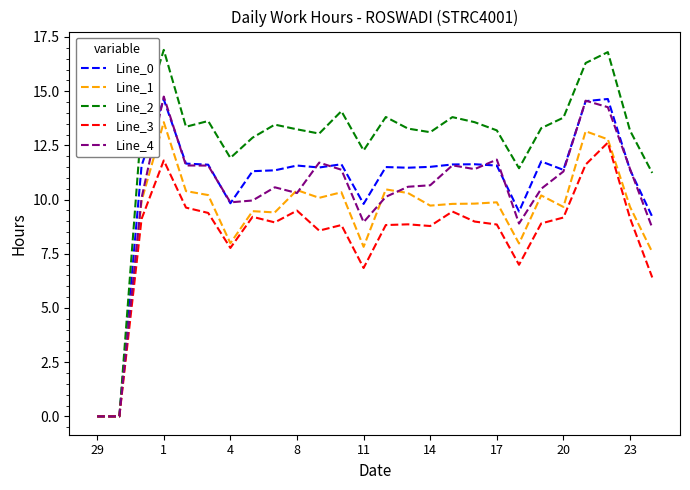

What is the highest value of the Line_0 series?

14.6